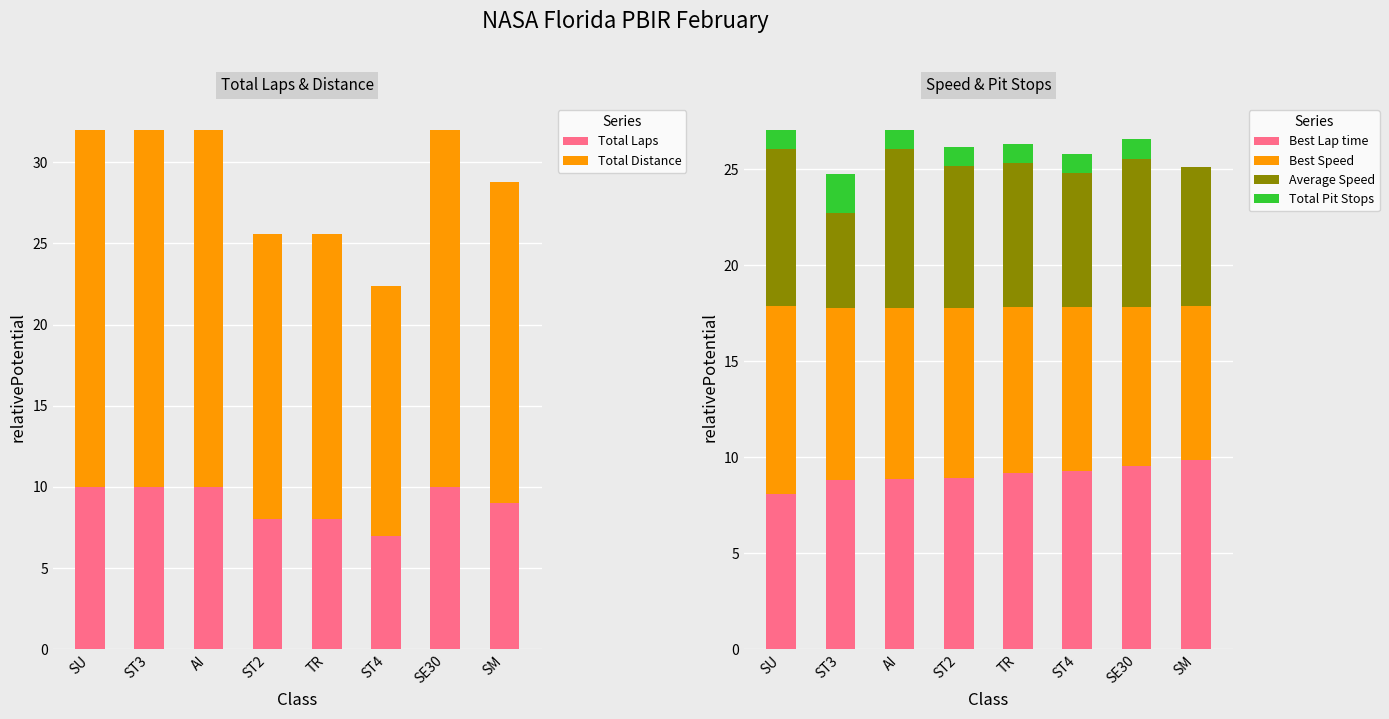

Does the chart contain stacked bars?

No